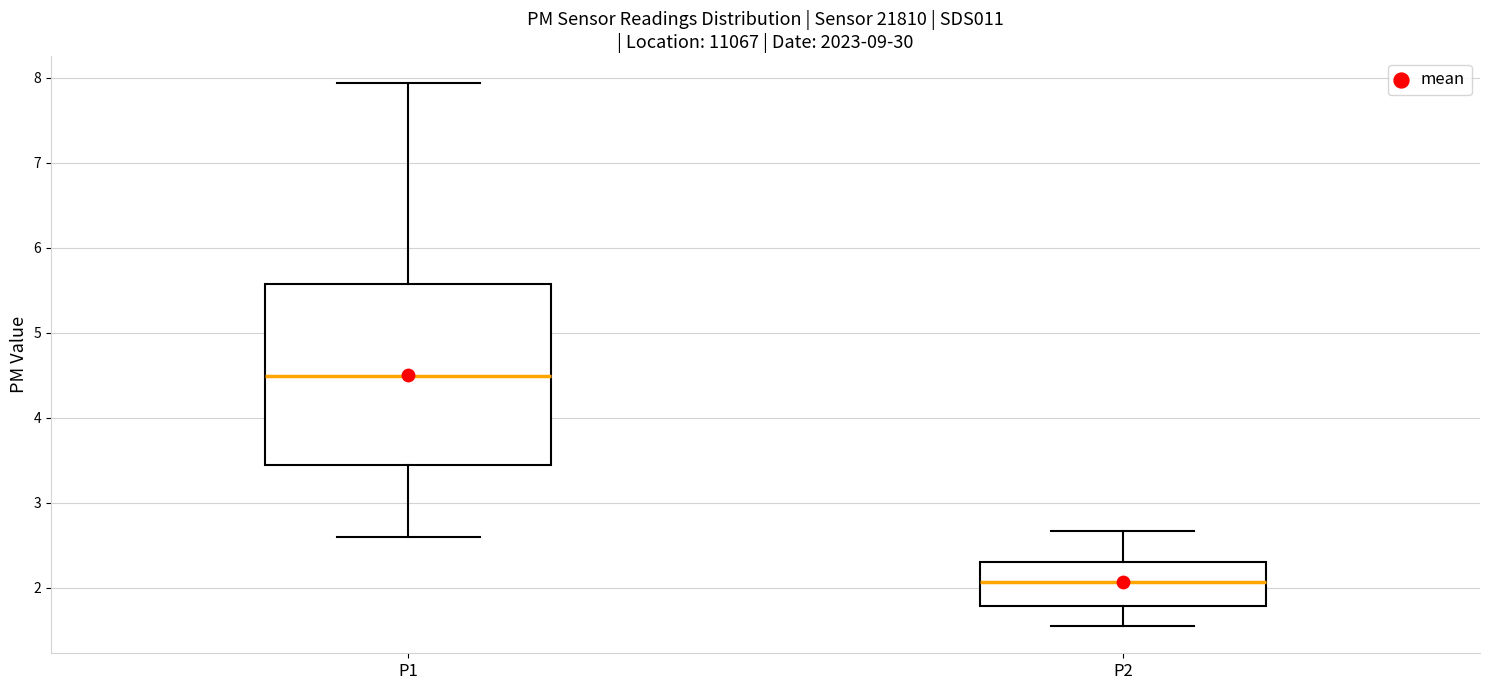

Reading left to right, transcribe this box plot: for each box, give where its median line is, the range the box spans, and where its two whiskers end, as read against the y-axis. The values are not printed on the chart, so give them approximately, as read against the axis.

P1: median 4.5, box 3.4 to 5.6, whiskers 2.6 to 7.9
P2: median 2.1, box 1.8 to 2.3, whiskers 1.6 to 2.7